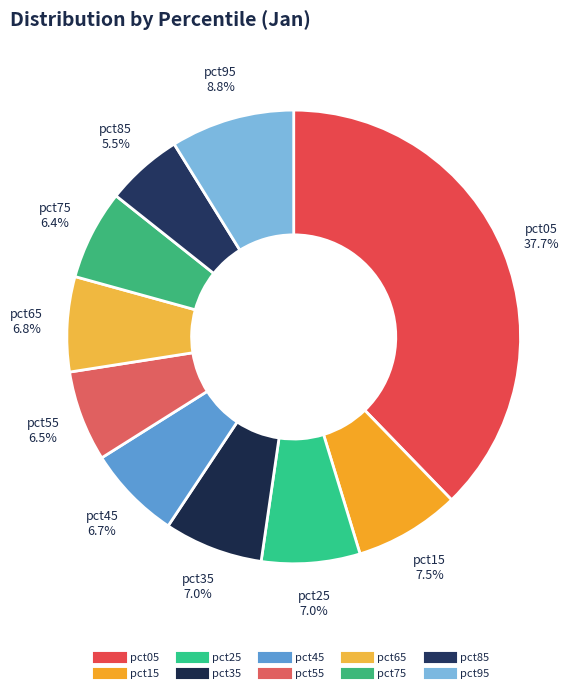

How much of the chart is everything except pct55?

93.5%